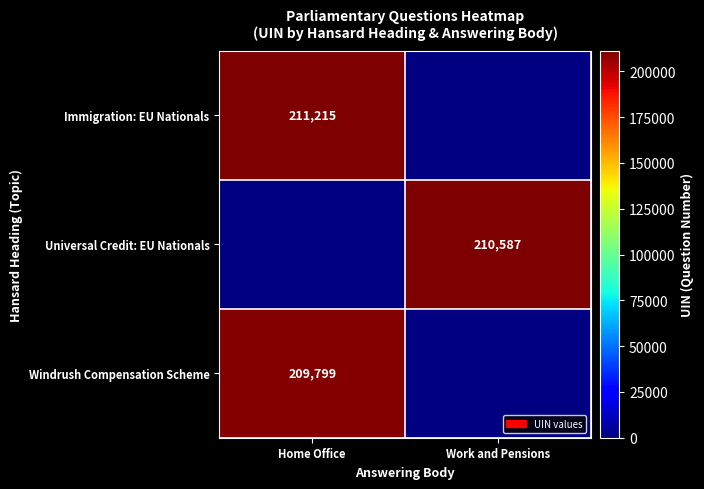

At which category does the chart reach its peak across all series?

Home Office